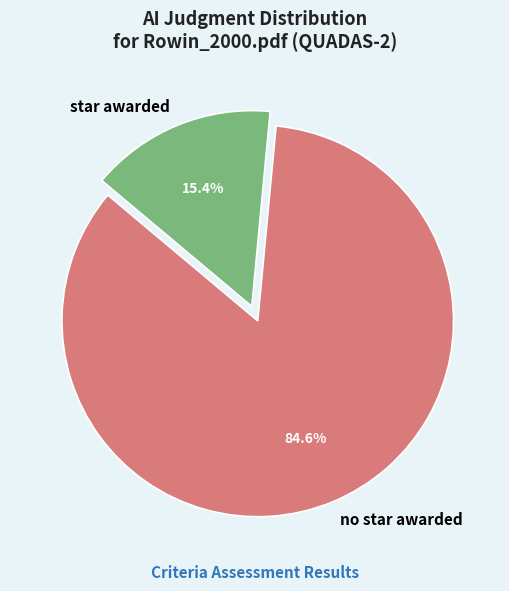

To the nearest percent, what is the difference between the largest and smallest slice percentages?

69%